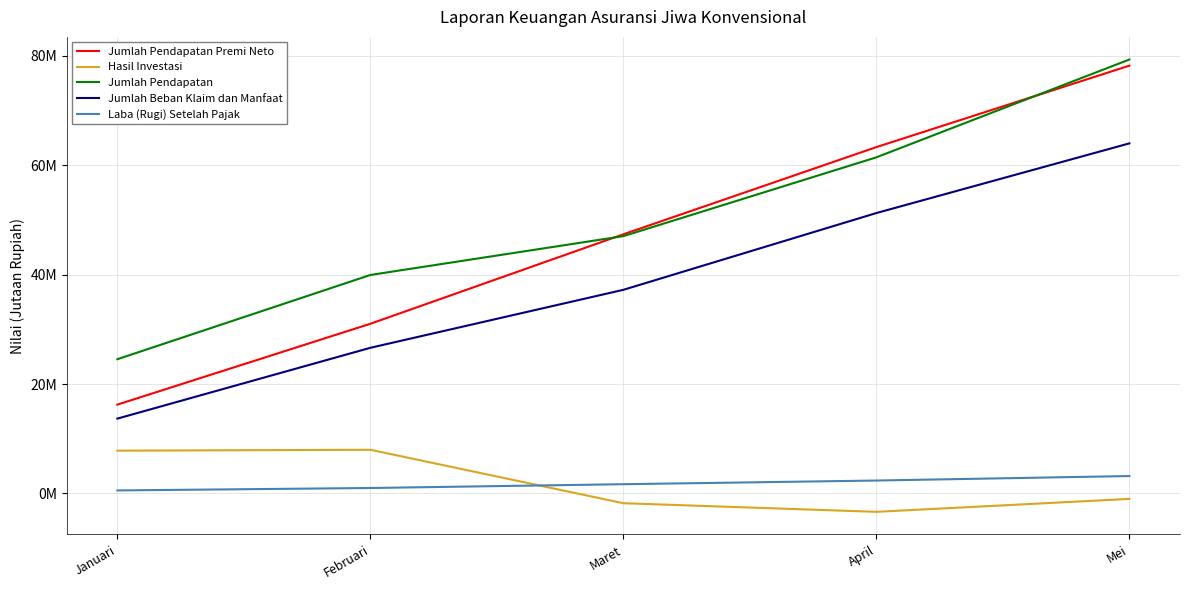

Does the chart have visible grid lines?

Yes